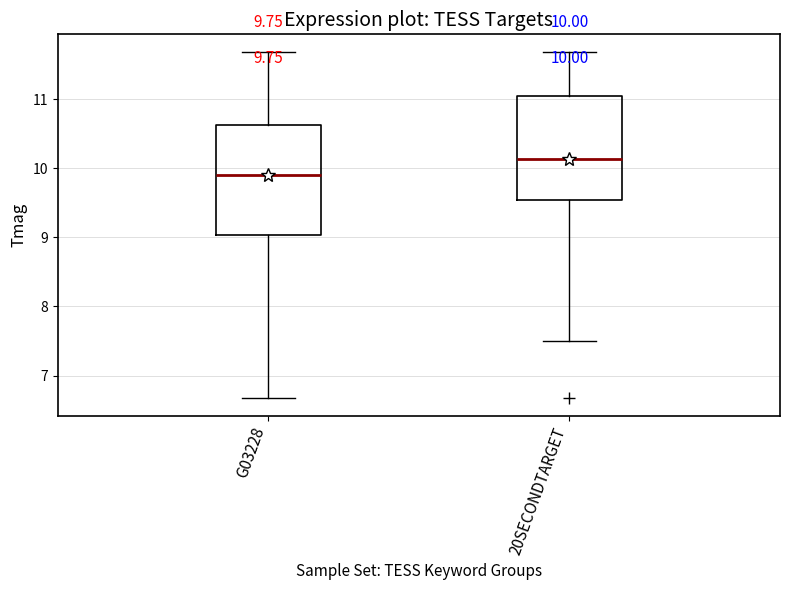

Which box has the lowest median line?

G03228